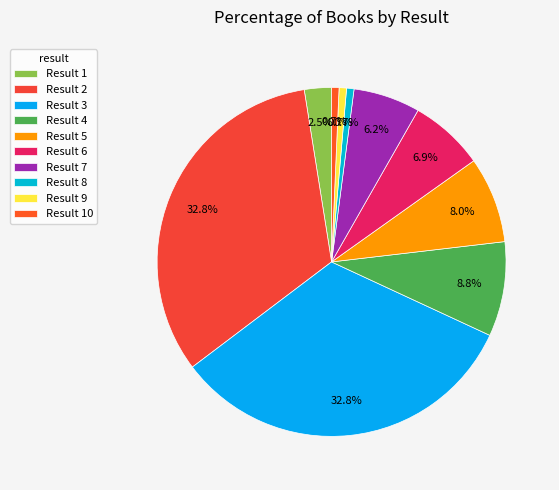

How many segments does this pie chart have?

10